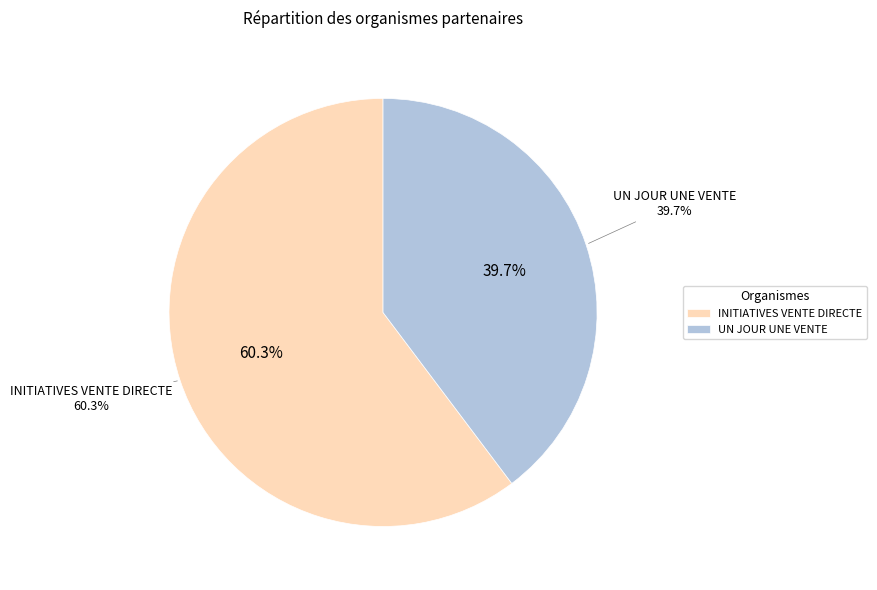

How many slices are in this pie chart?

2